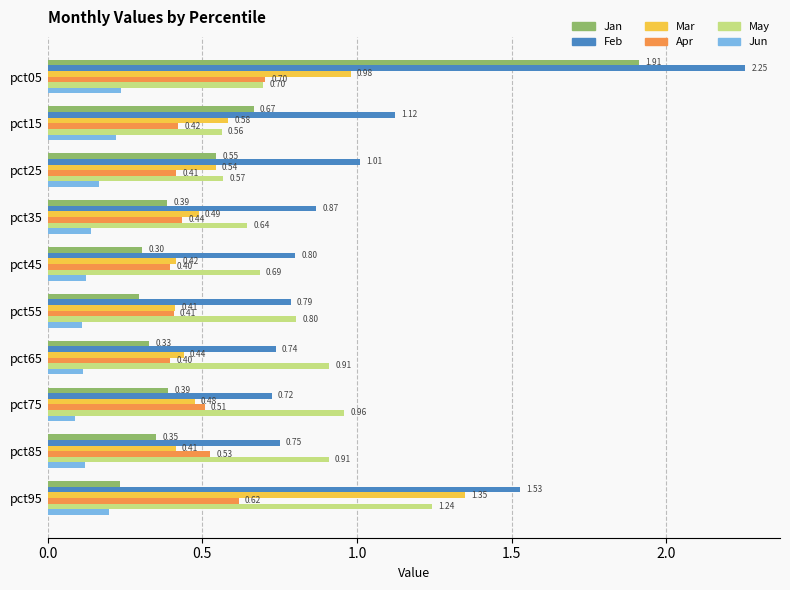

Is the value of Jan at pct35 greater than the value of Jun at pct25?

Yes